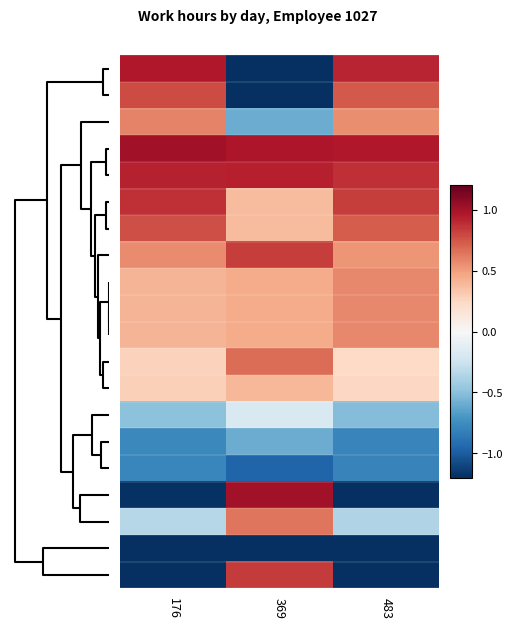

At how many categories does at least one series exceed 0?

3